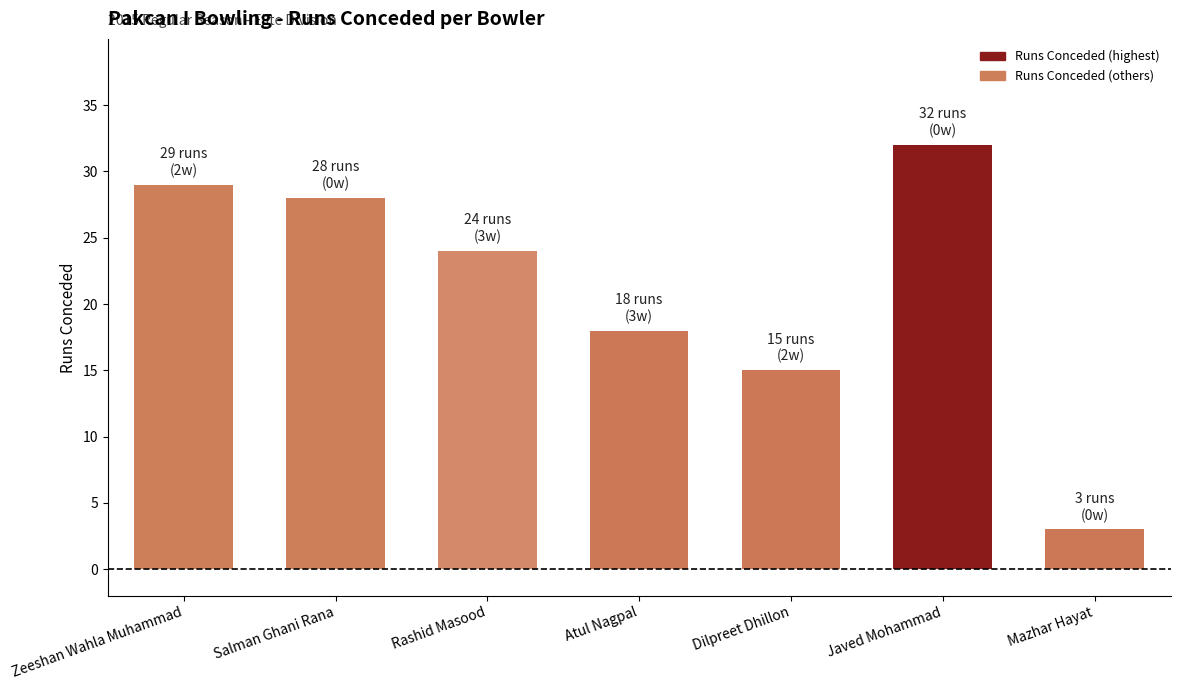

The value at Rashid Masood is 5. True or false?

False